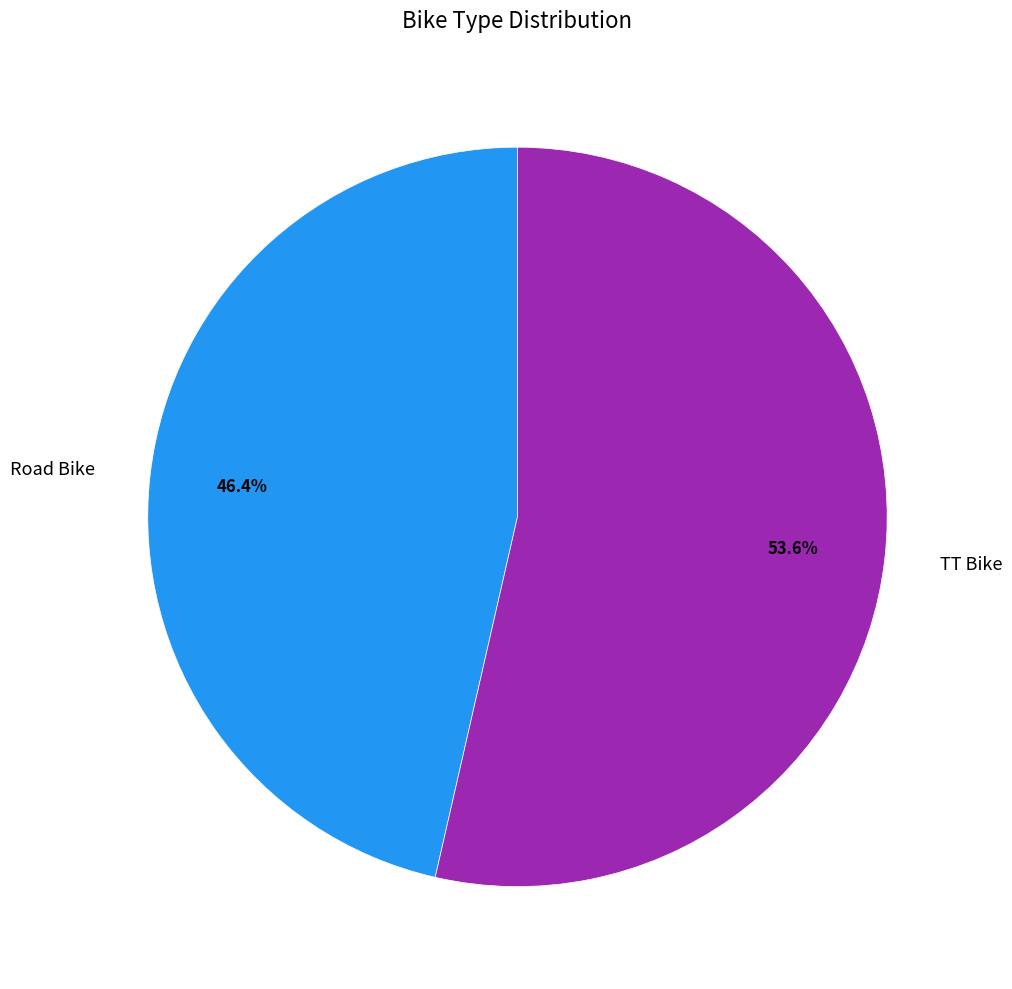

Do TT Bike and Road Bike together represent more than half of the pie?

Yes